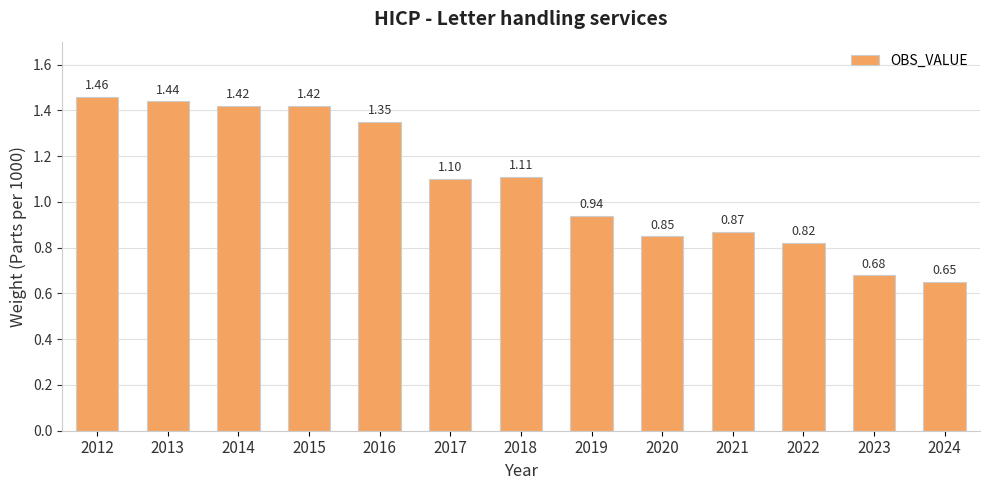

Which has a higher value, 2020 or 2018?

2018